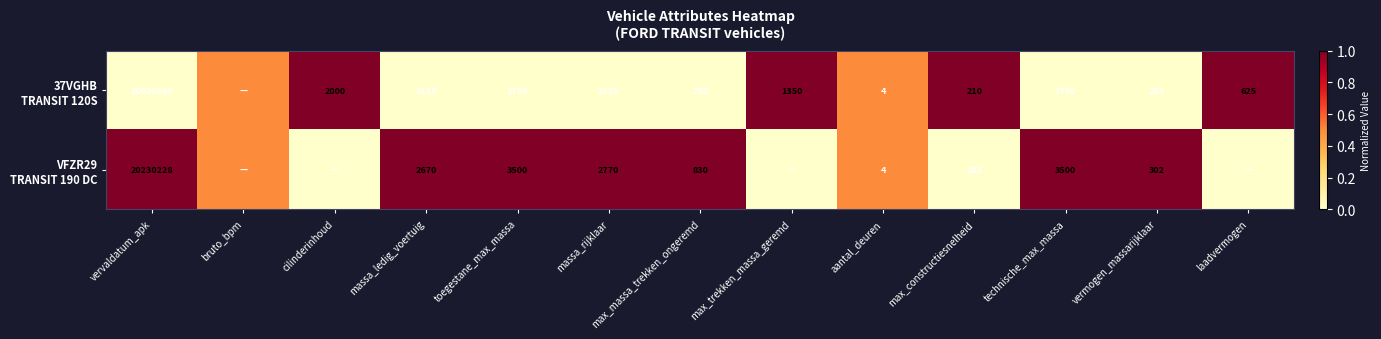

What is the difference between the highest and lowest values at max_massa_trekken_ongeremd?

80.0